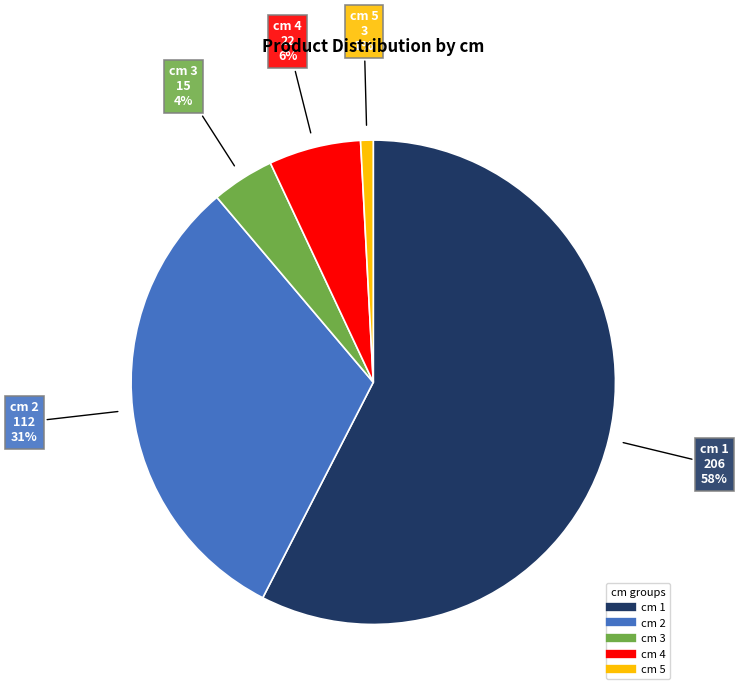

To the nearest percent, what is the difference between the largest and smallest slice percentages?

57%